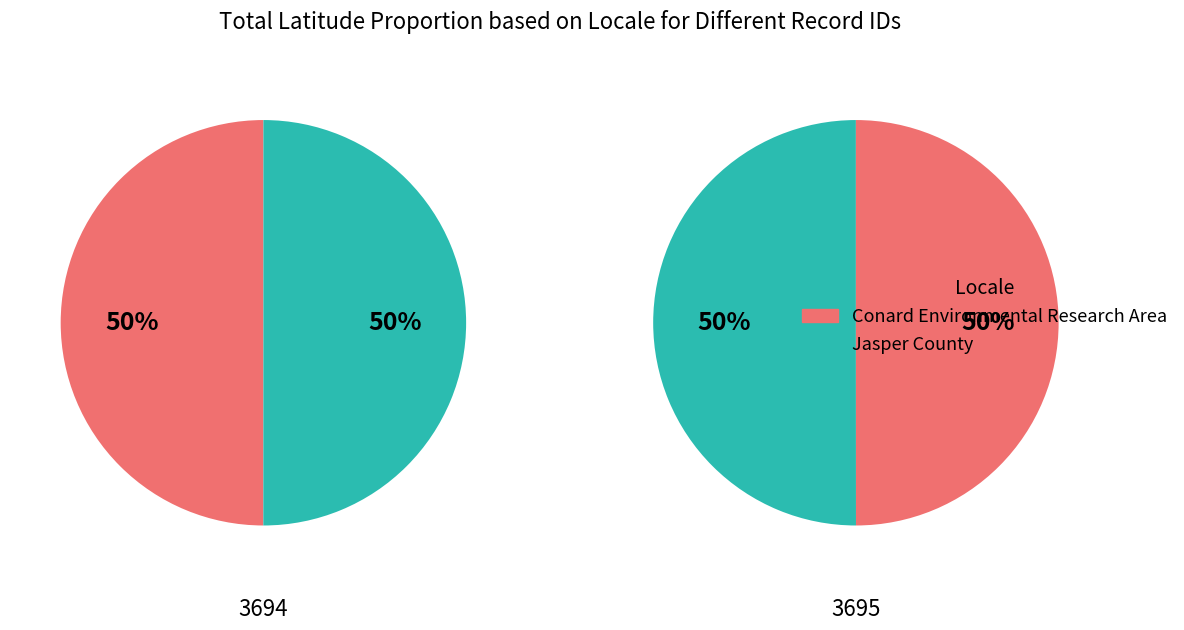

Rank the categories by value from highest to lowest.

3695, 3694